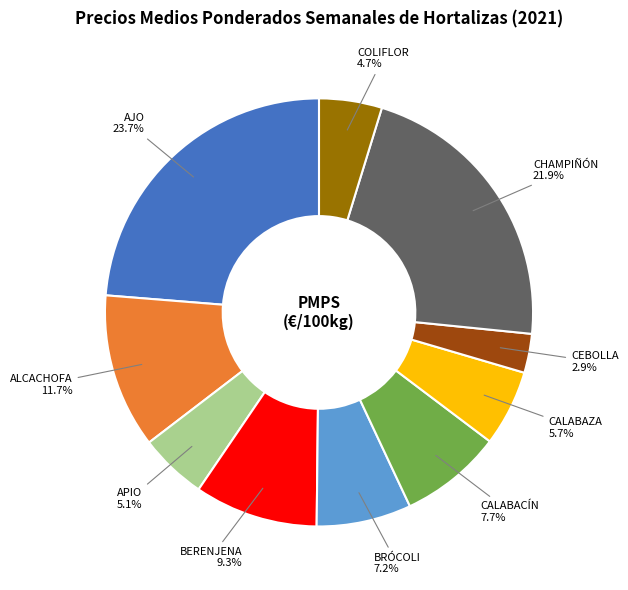

Is CEBOLLA the majority of the pie?

No